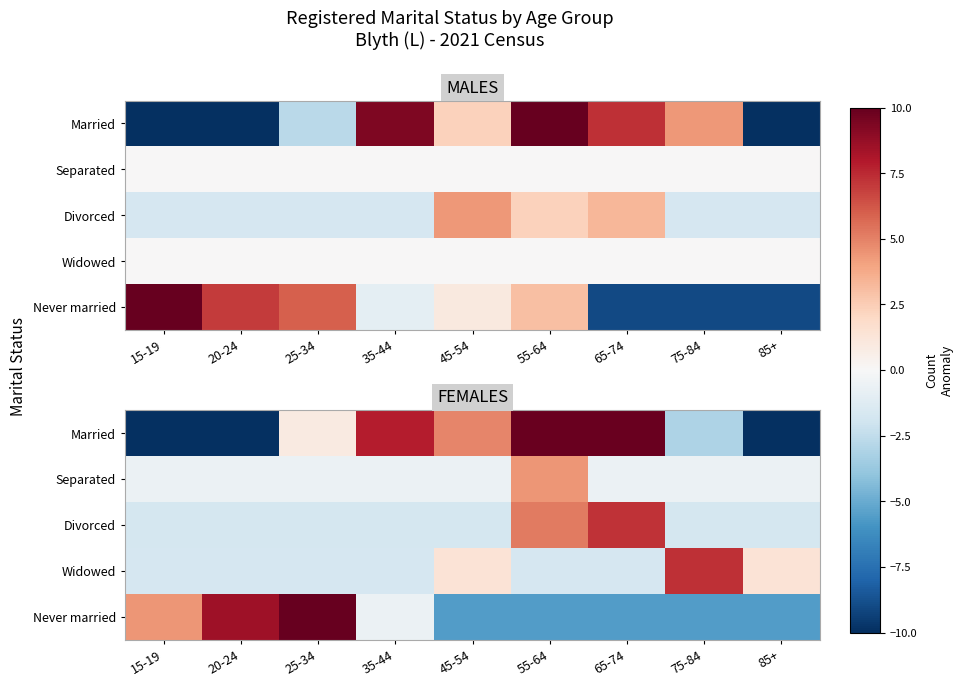

Which category has the highest value across all series?

25-34